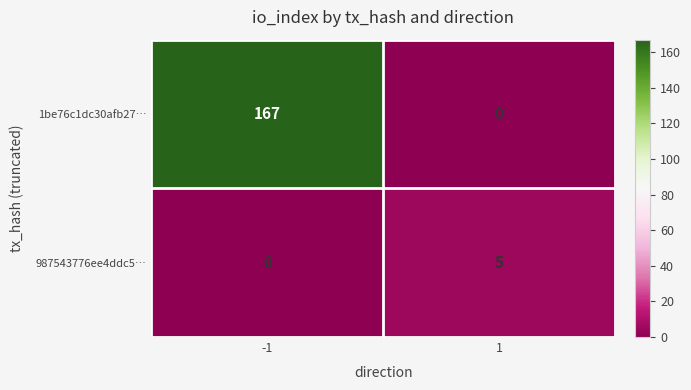

The 987543776ee4ddc5… series shows -3 at -1. True or false?

False